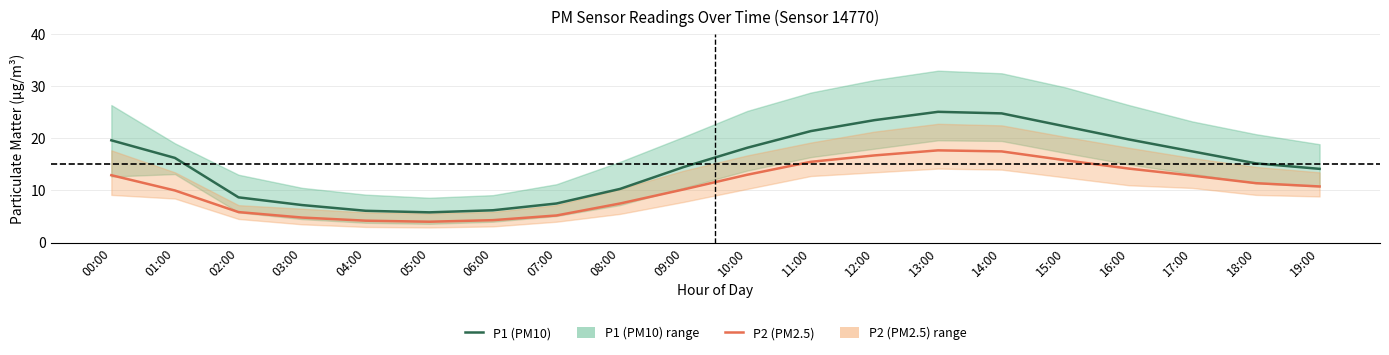

What is the difference between the P1 (PM10) values at 11:00 and 16:00?

1.6